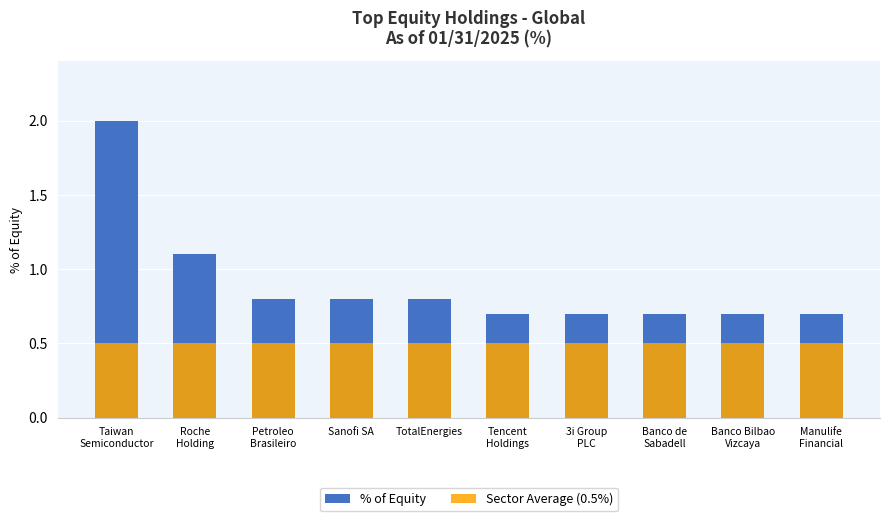

Rank the series by their maximum value, from highest to lowest.

% of Equity, Sector Average (0.5%)